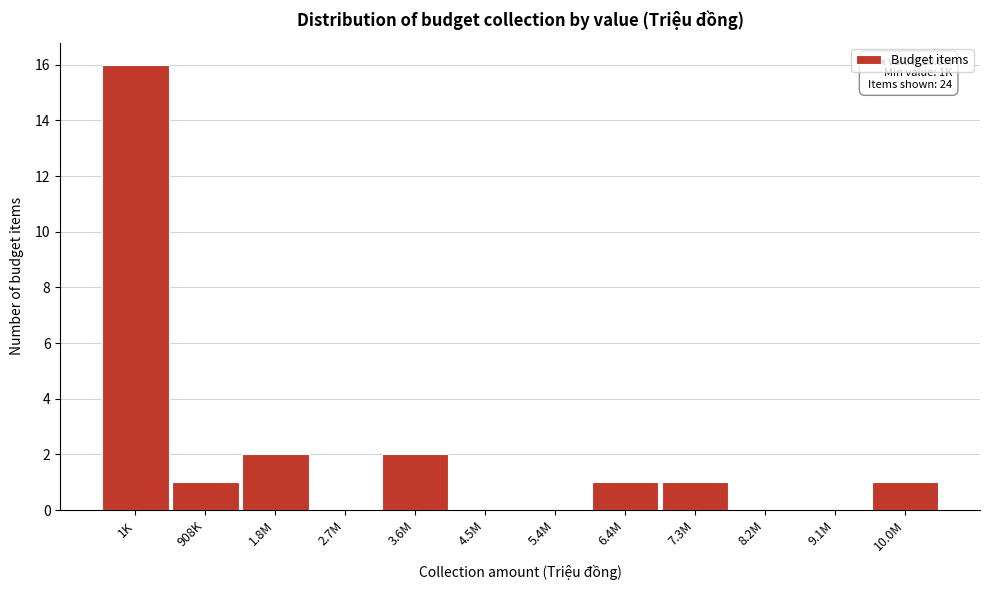

Reading left to right, what are all the values shown in this chart?

1K=16	908K=1	1.8M=2	2.7M=0	3.6M=2	4.5M=0	5.4M=0	6.4M=1	7.3M=1	8.2M=0	9.1M=0	10.0M=1